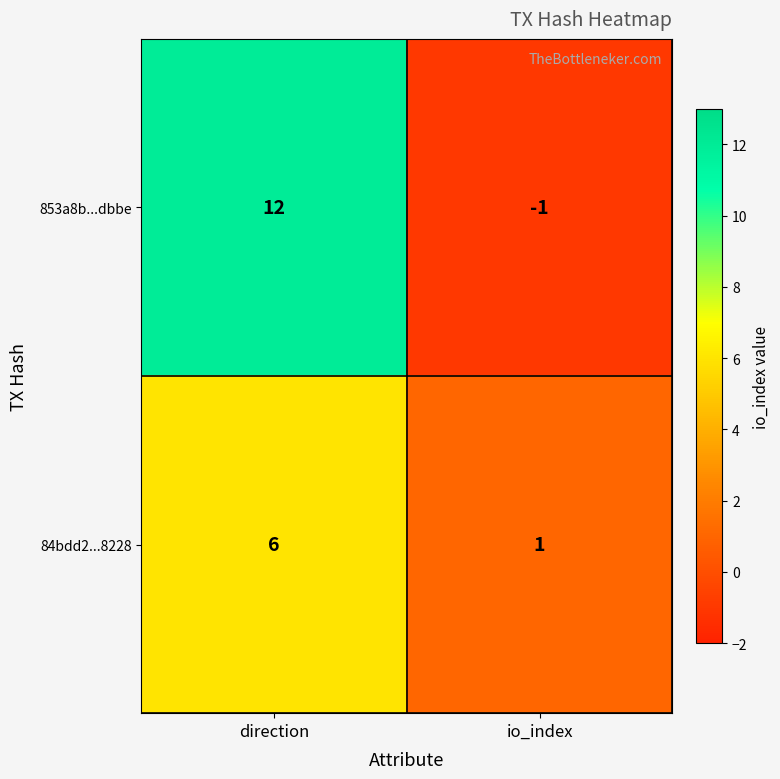

Is it true that 853a8b...dbbe equals 12 at direction?

True